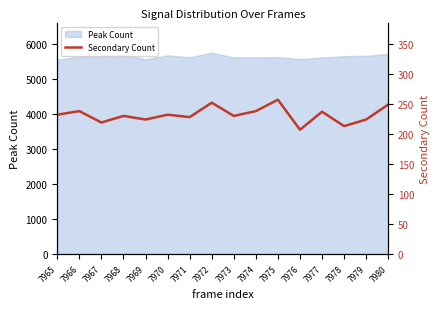

The value of Peak Count at 7974 is 8467. True or false?

False